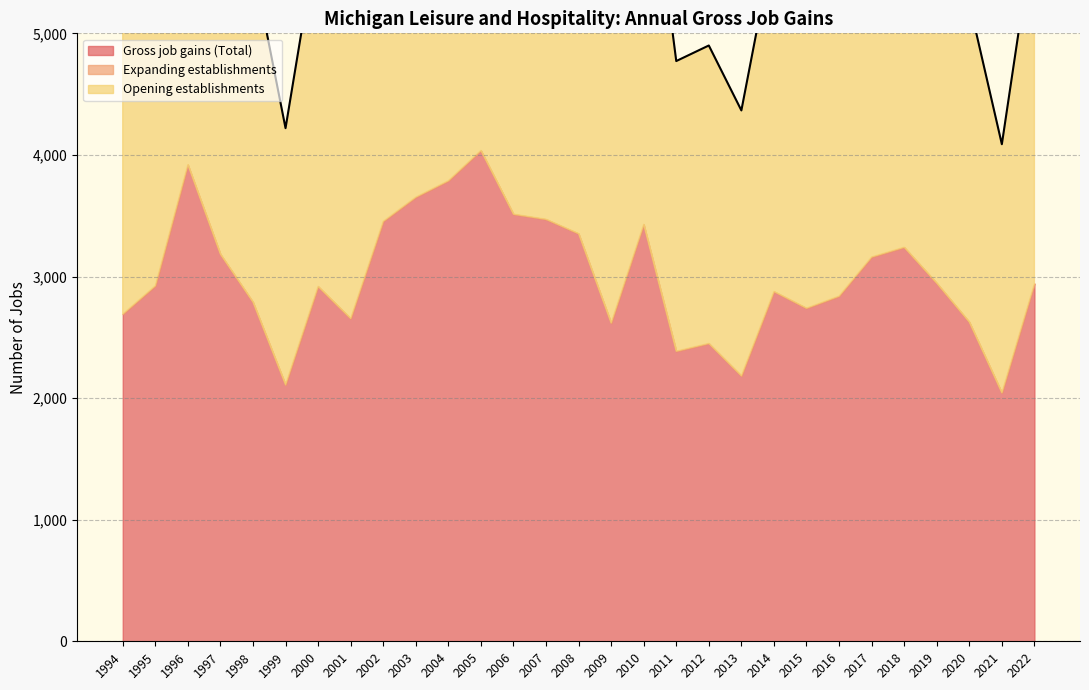

How many distinct data groups are displayed?

3